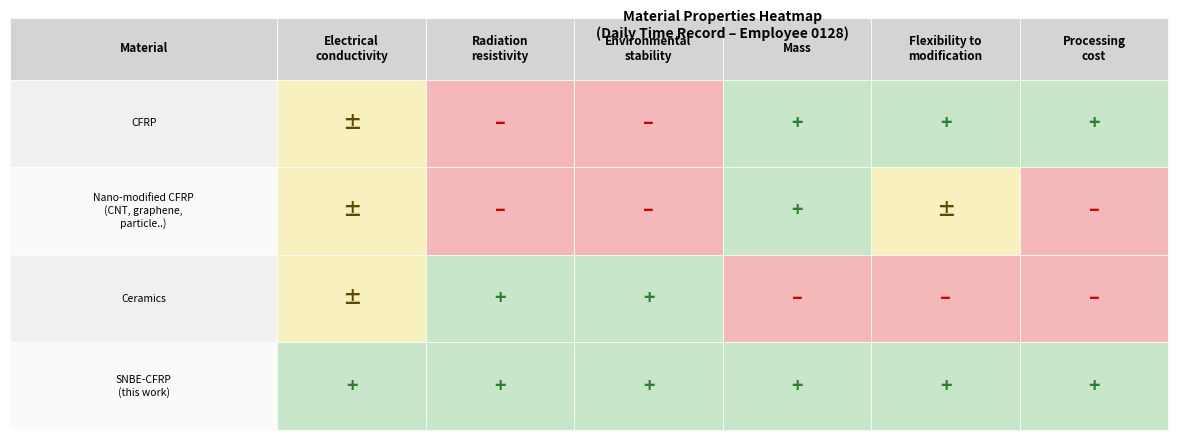

List the labels in order of SNBE-CFRP (this work) value, smallest first.

0, 1, 2, 3, 4, 5